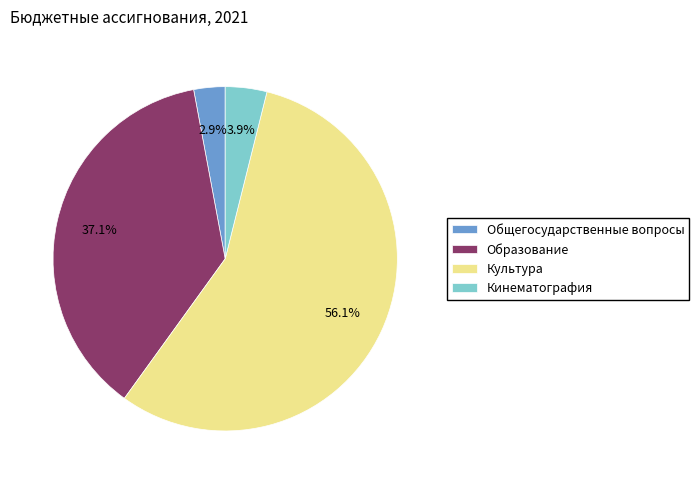

What percentage is the Культура slice, to the nearest percent?

56%